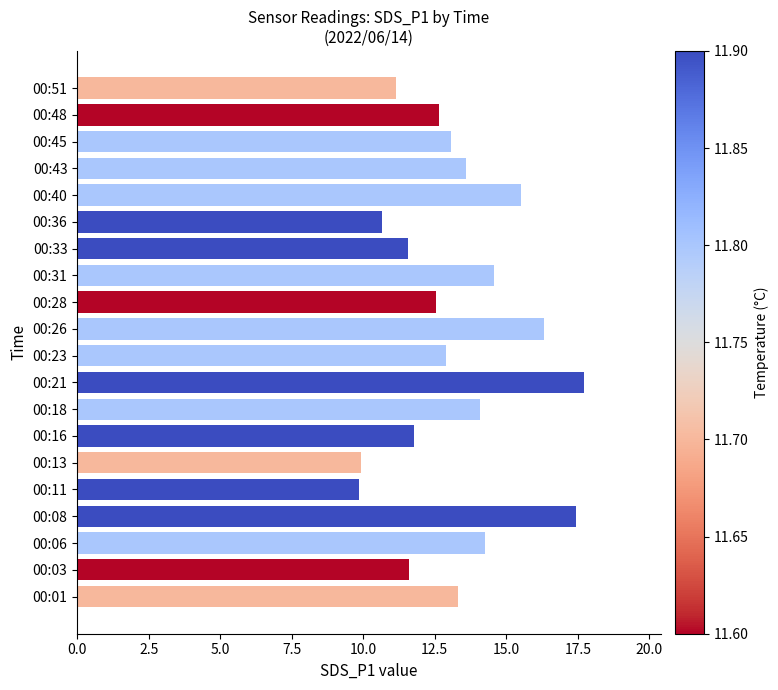

Which category has the highest value across all series?

00:21